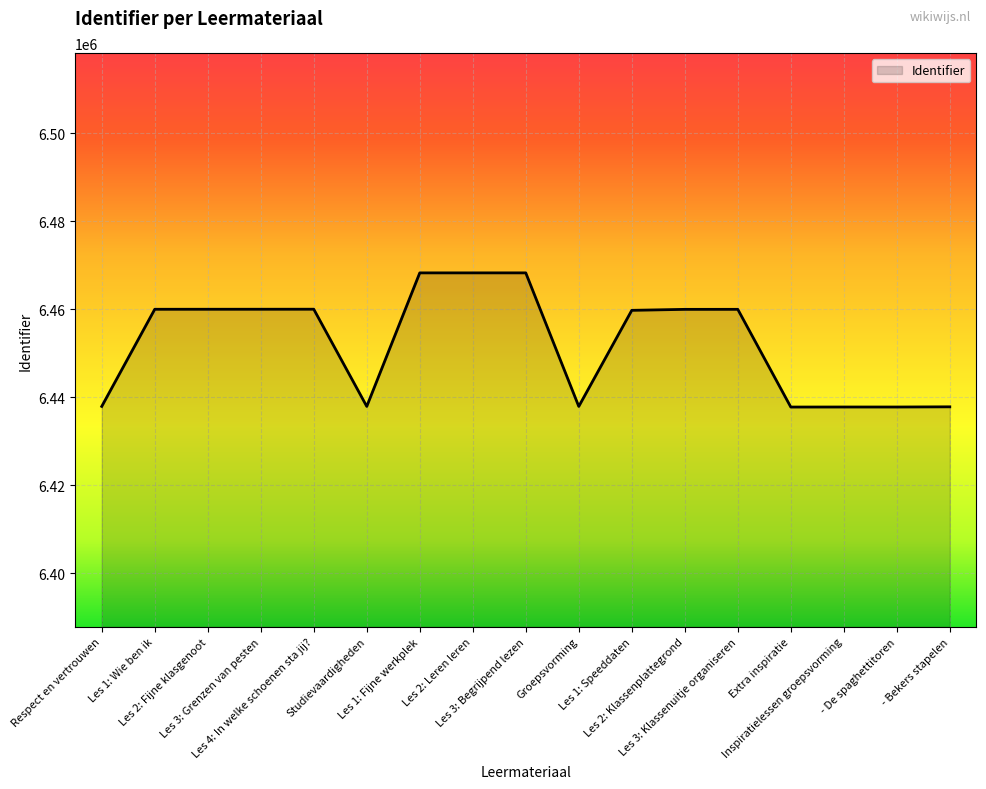

What is the greatest value displayed?

6468284